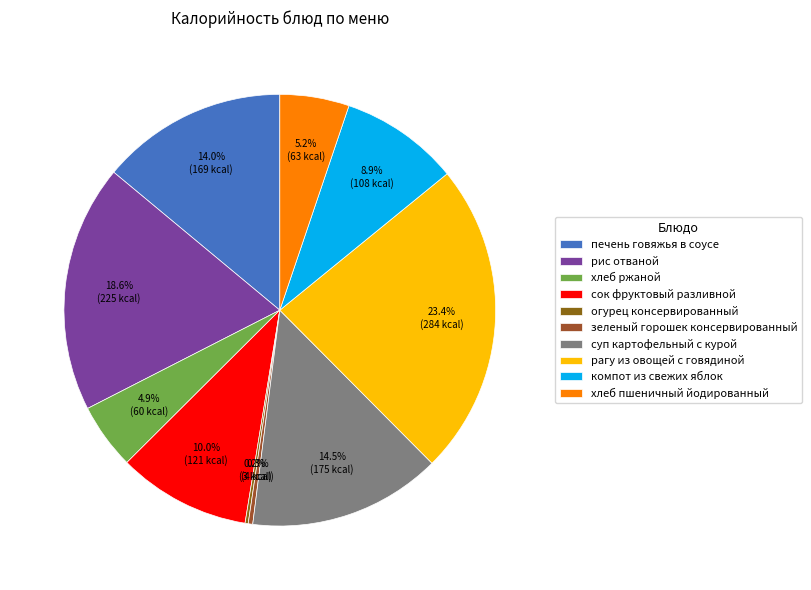

What percentage is the хлеб пшеничный йодированный slice, to the nearest percent?

5%